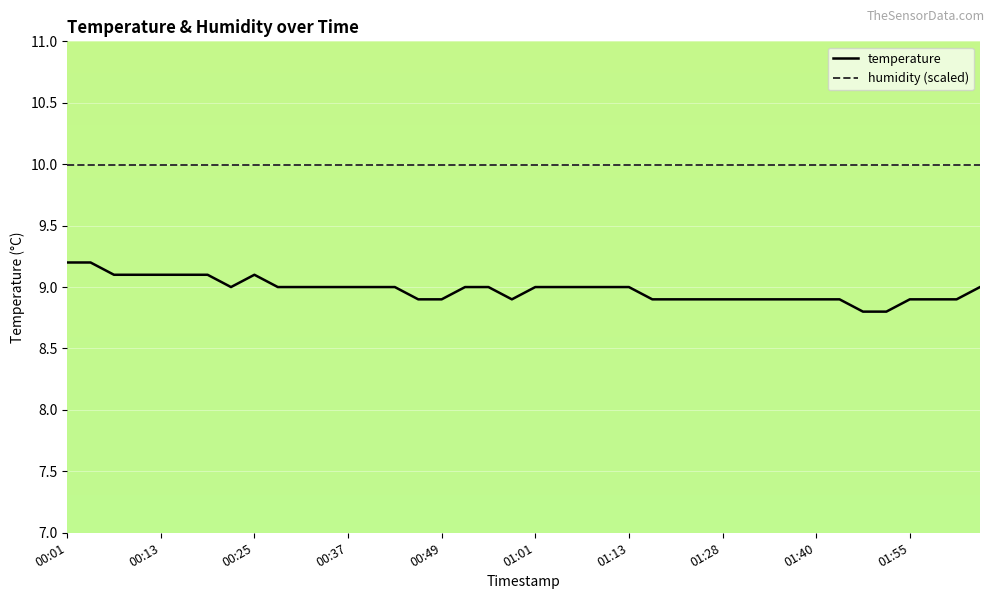

Count the number of categories in the chart.

40